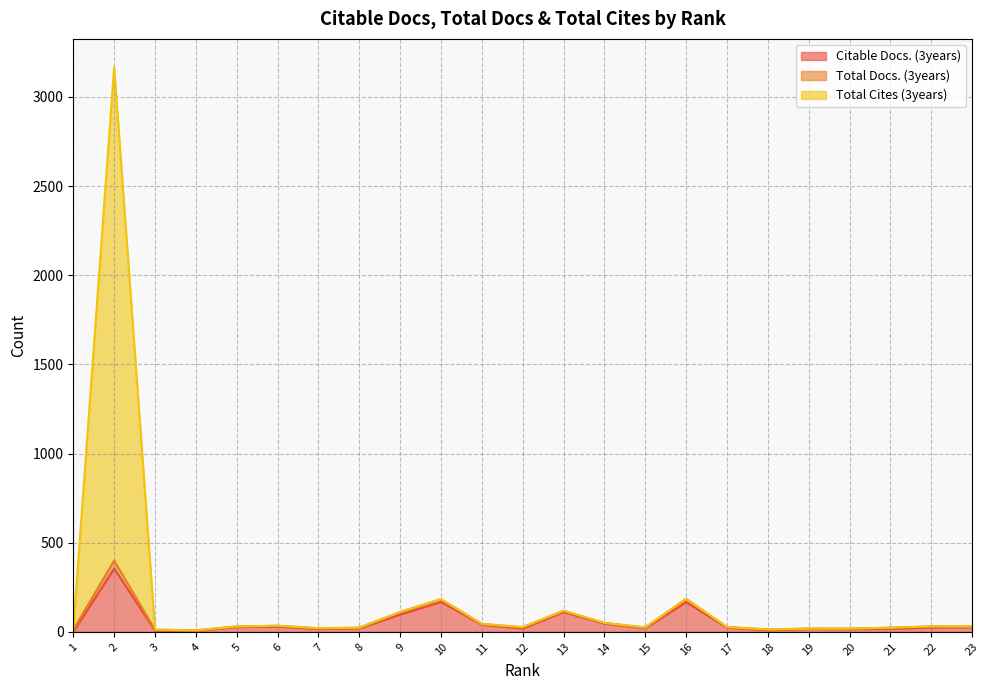

Does the chart display data point markers on the line(s)?

No